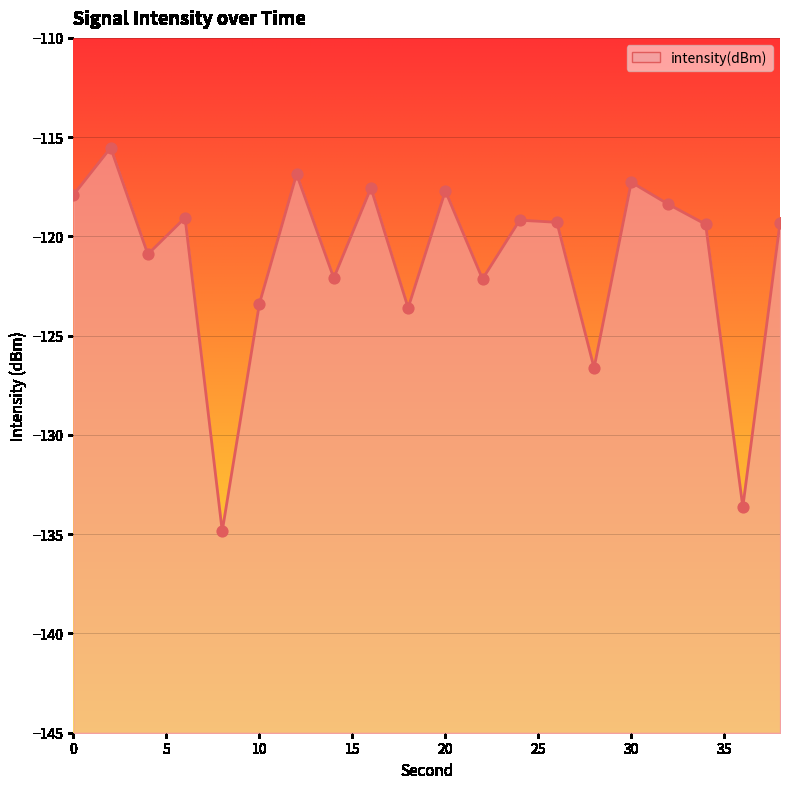

Between 4 and 28, which is larger?

4